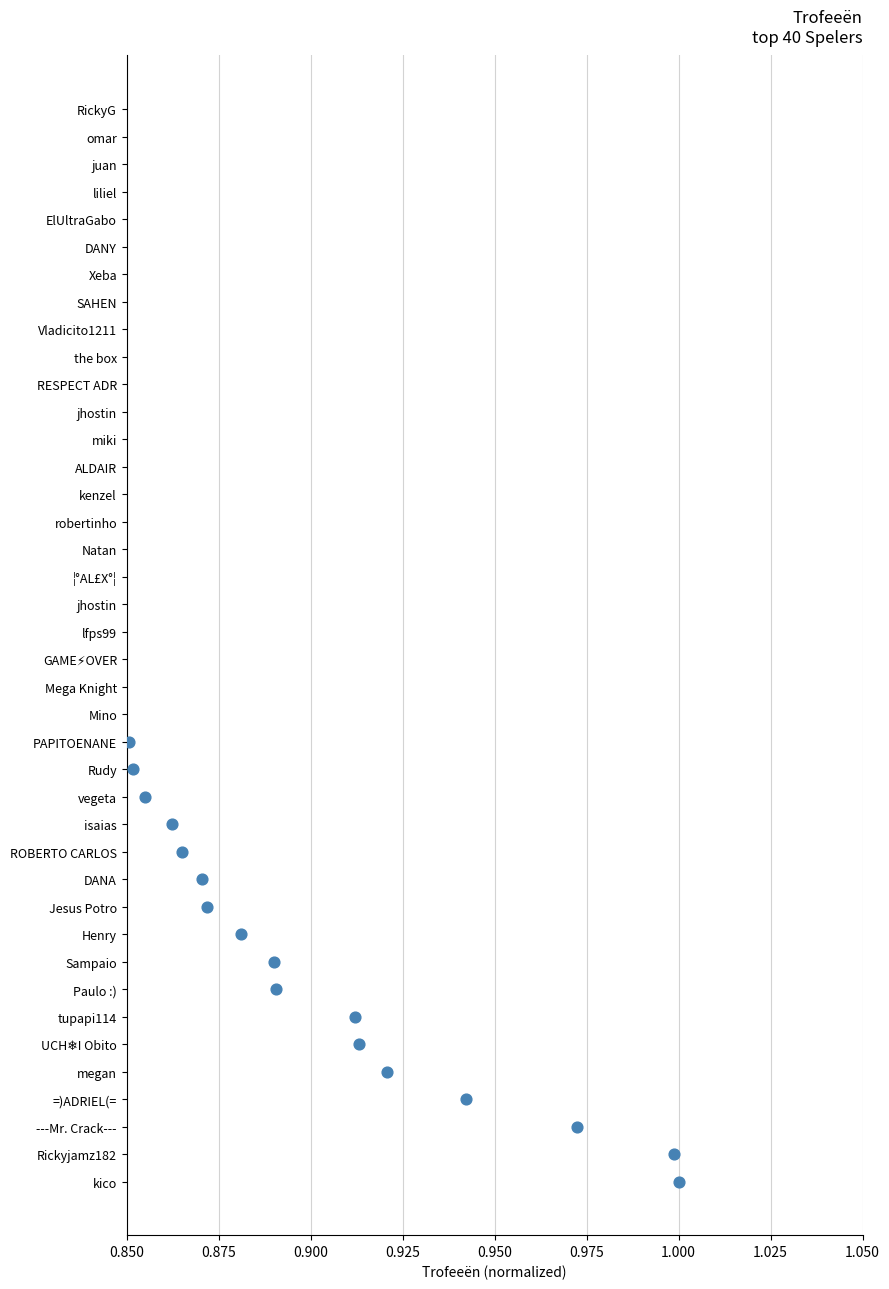

What is the change in value from 0.900 to 0.975?

+3